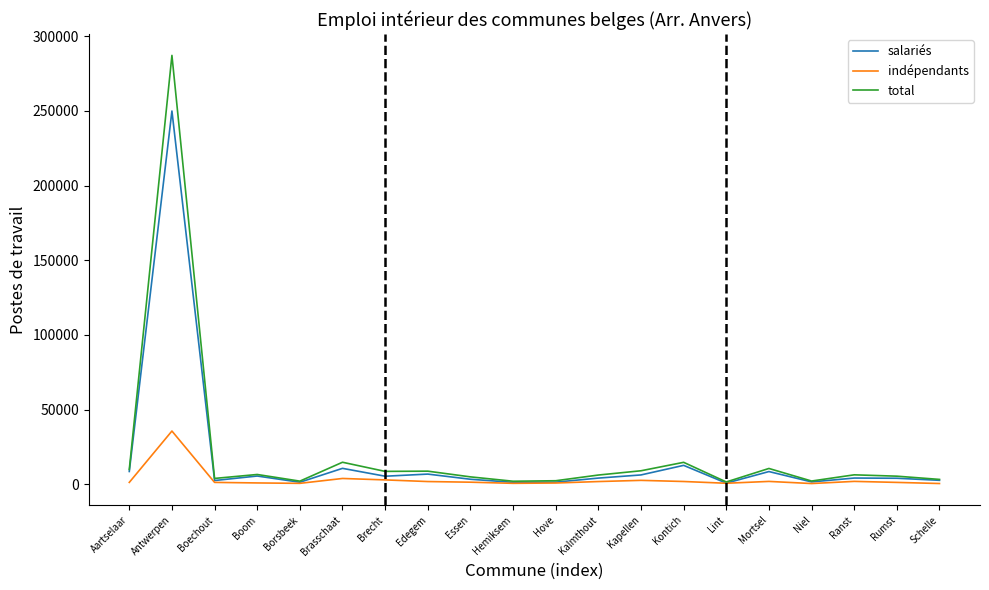

Rank the series by their average value, from lowest to highest.

indépendants, salariés, total